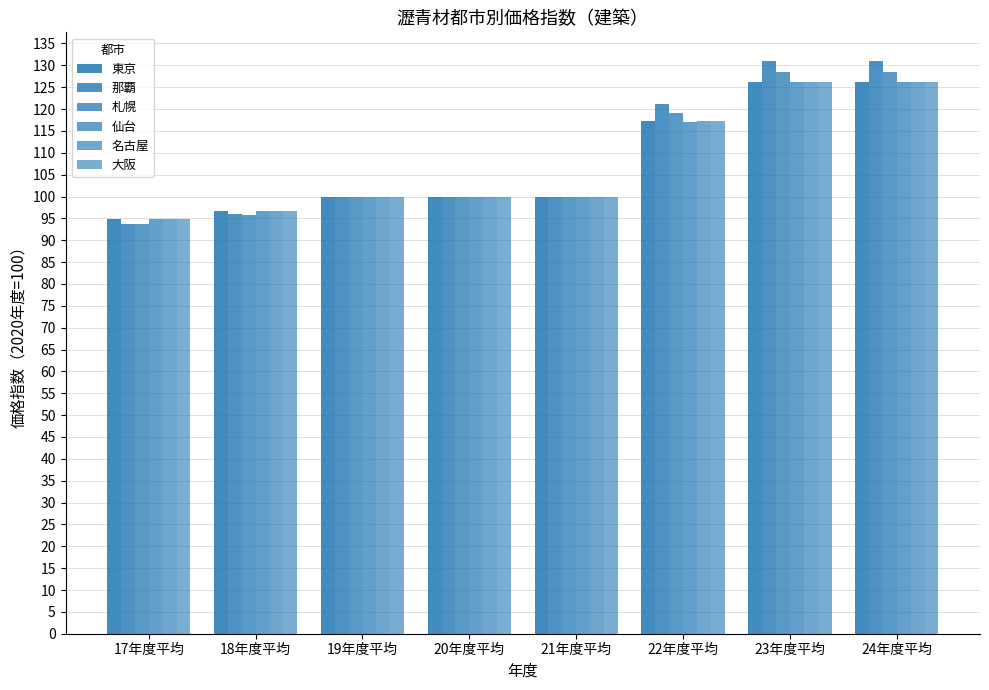

How many groups of bars are there?

8